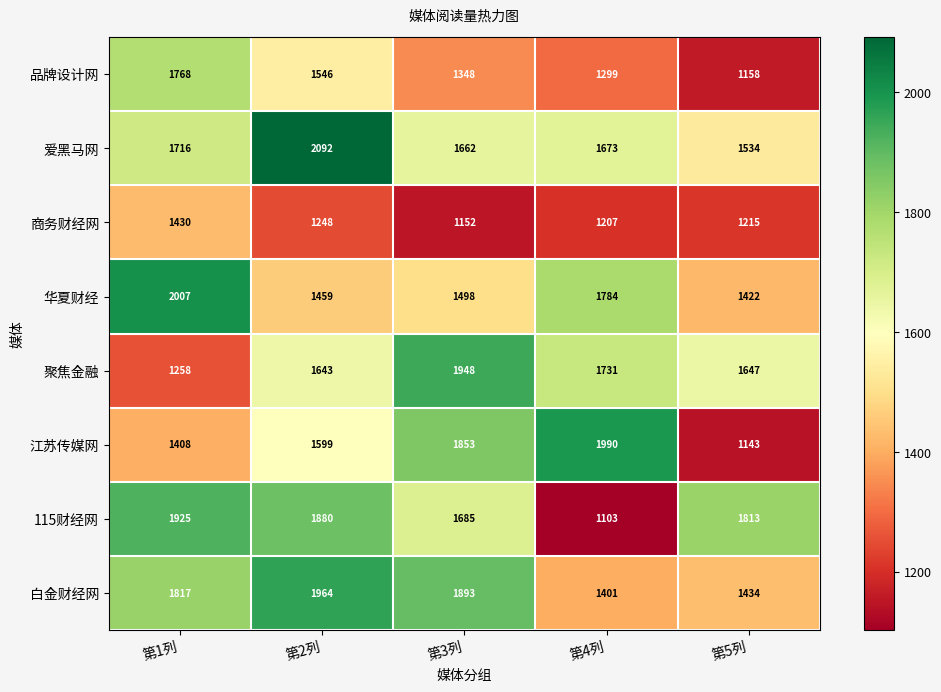

True or false: 品牌设计网 has a value of 1348 at 第3列.

True